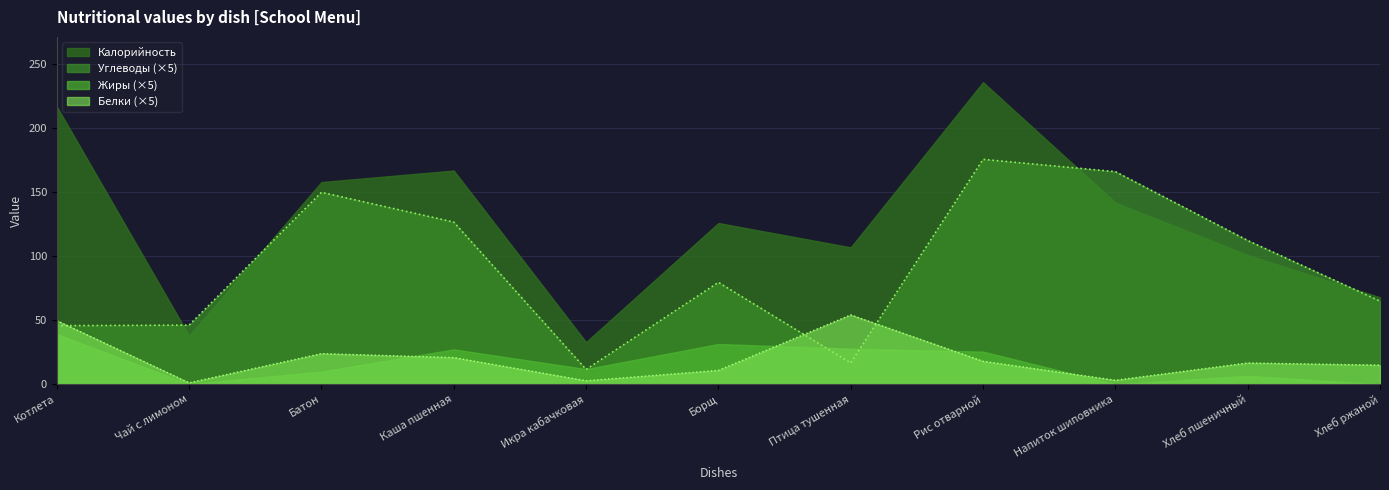

What is the maximum value shown in the chart?

236.0